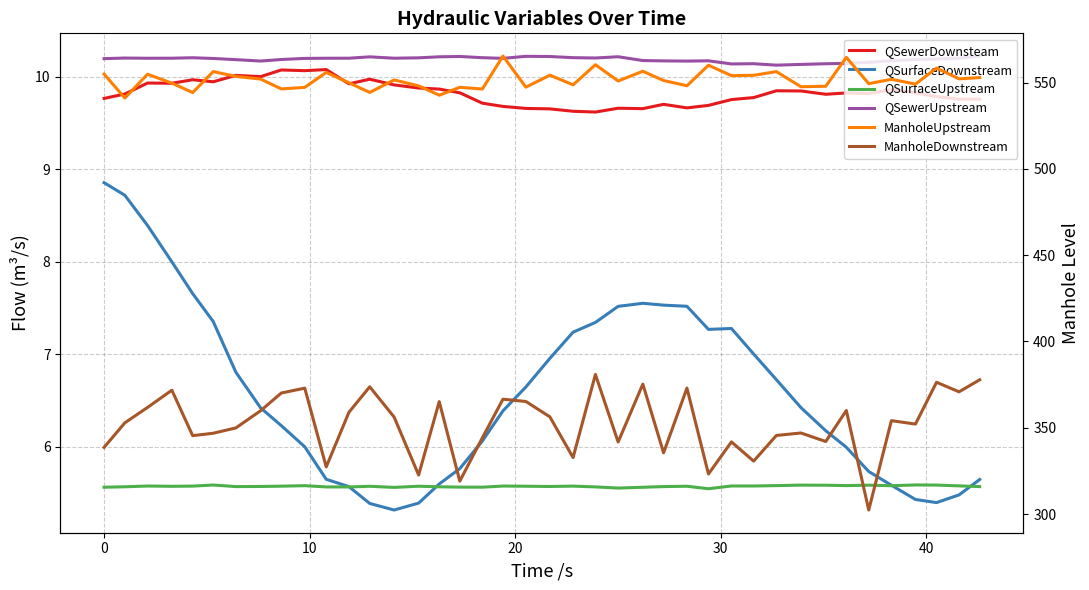

Does the chart display data point markers on the line(s)?

No